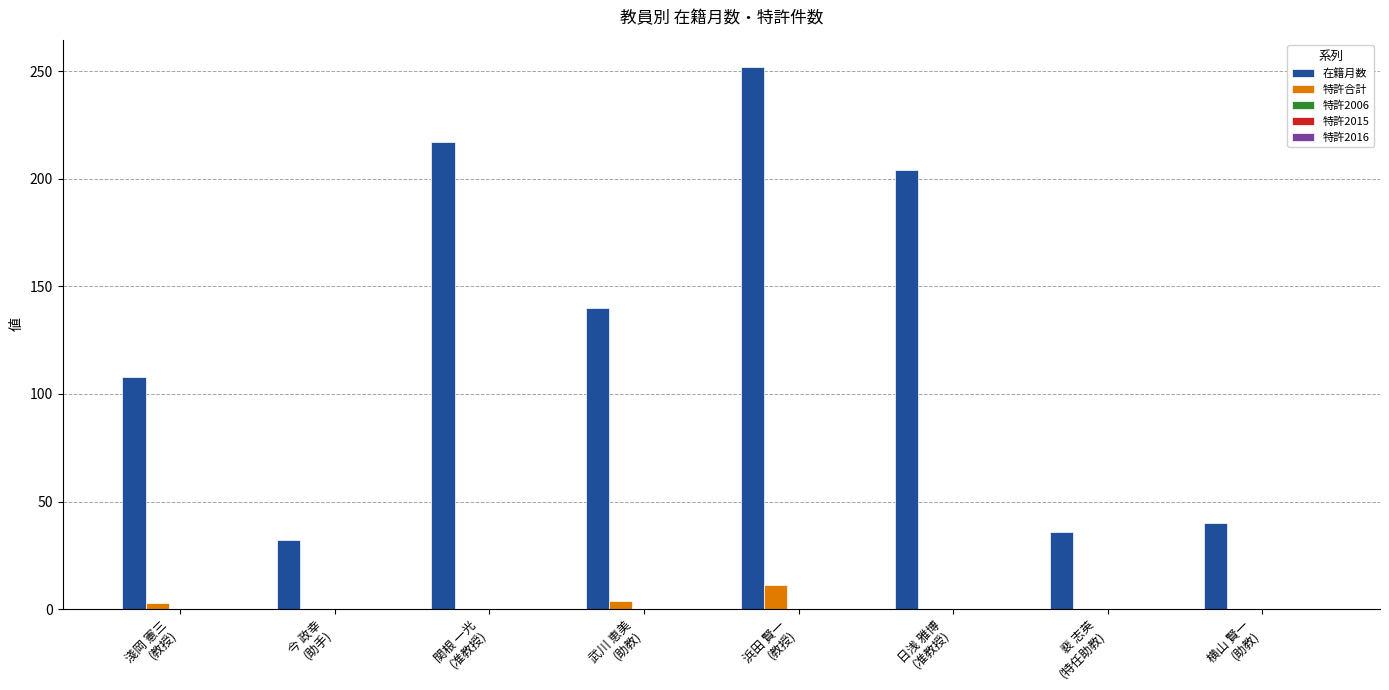

Which series has the largest total across all categories?

在籍月数